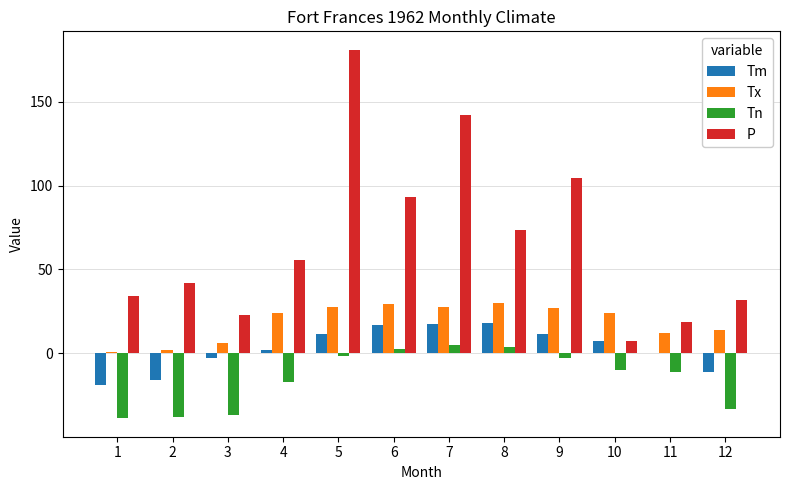

Is it true that Tx equals 13.9 at 12?

True